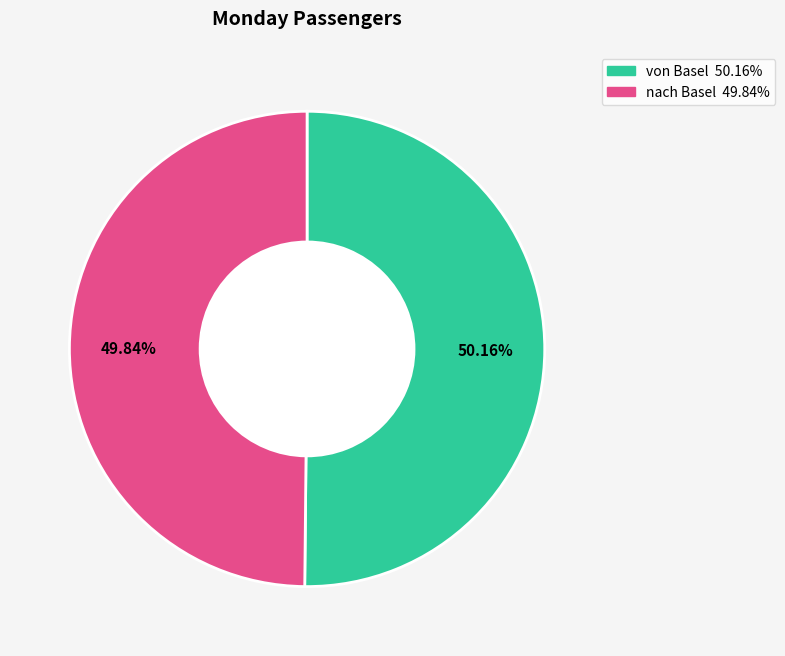

Approximately how many times larger is the value at von Basel compared to nach Basel?

1.0